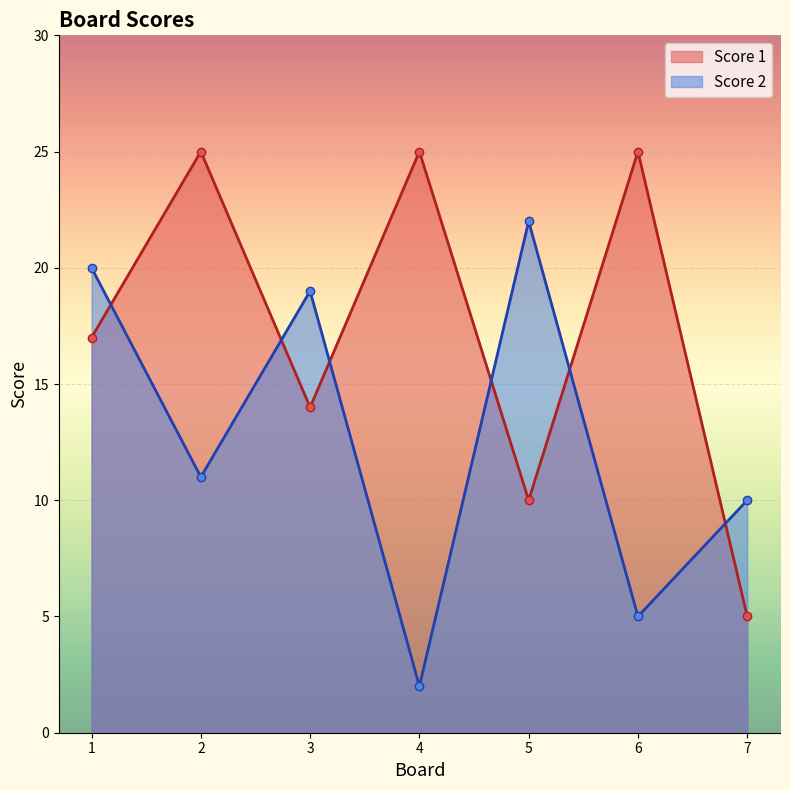

What are all the series names shown in the legend?

Score 1, Score 2